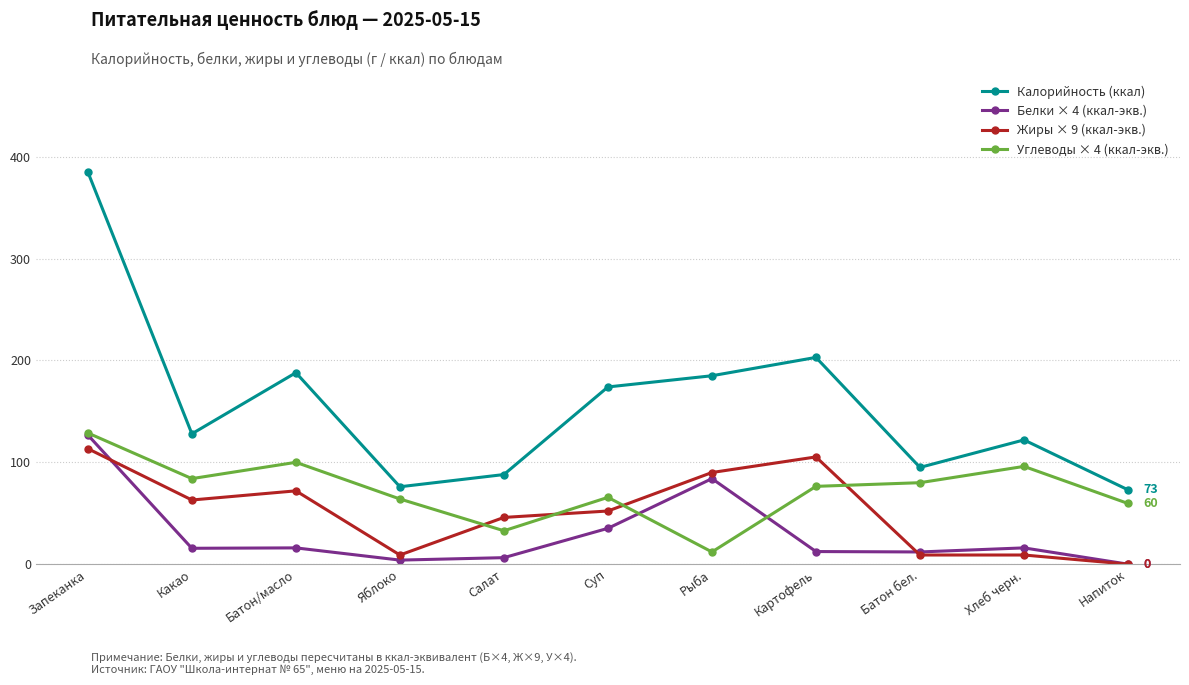

What is the difference between the second highest and second lowest values in the Углеводы × 4 (ккал-экв.) series?

67.2